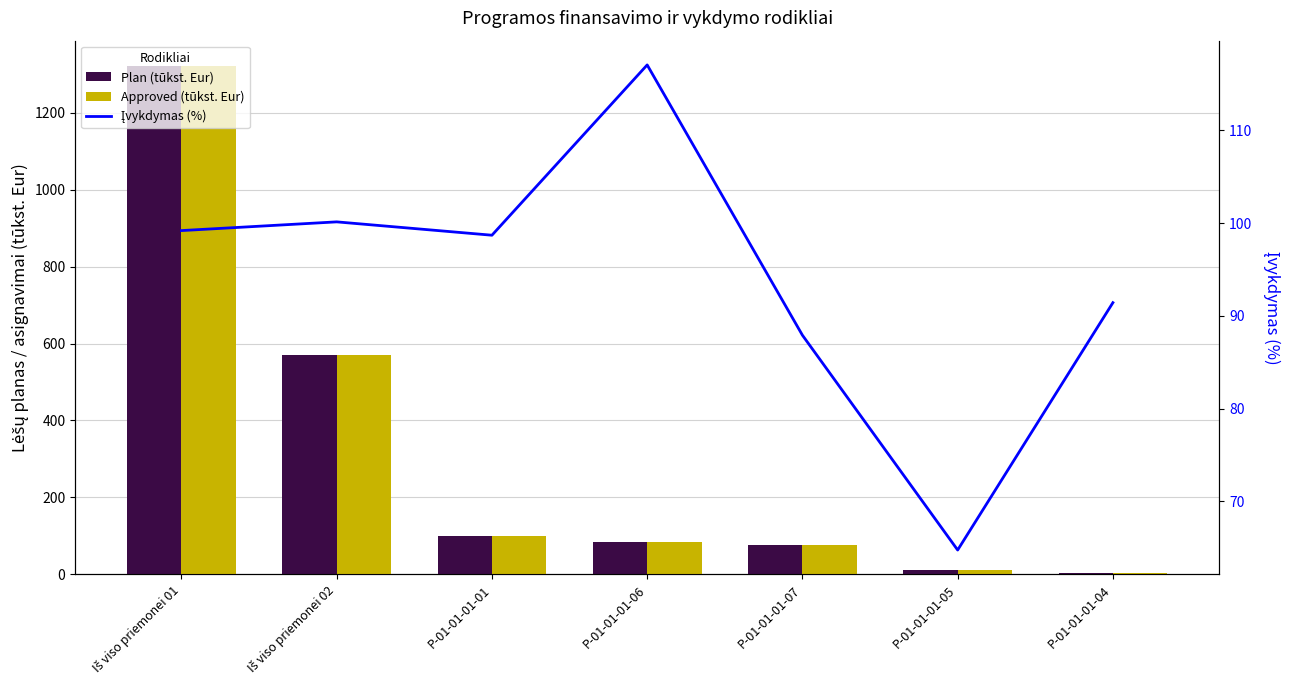

Which series has the widest spread of values?

Plan (tūkst. Eur)